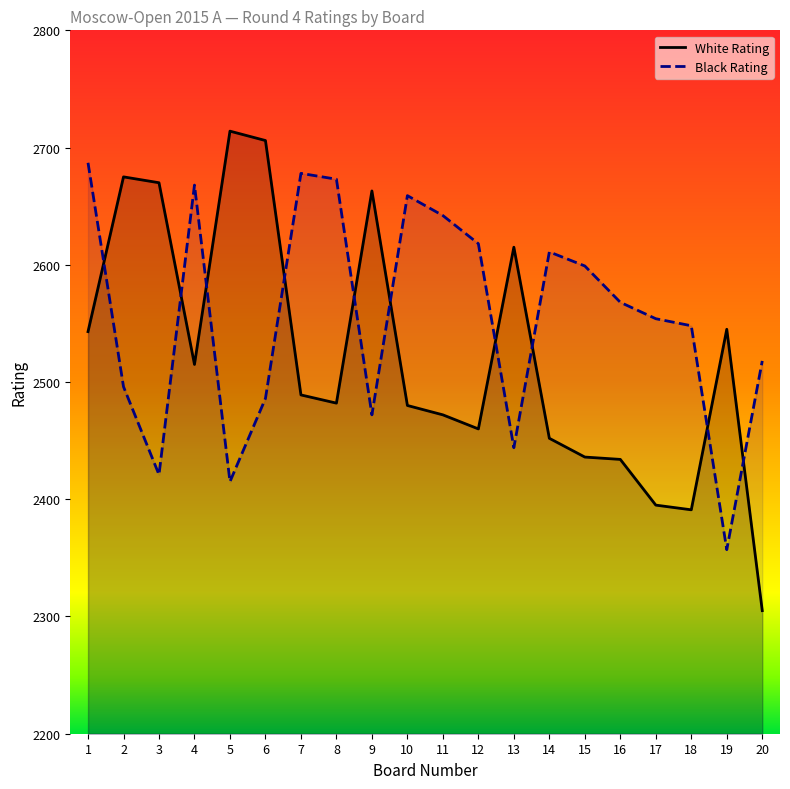

Where is White Rating nearest to the value 2509?

4